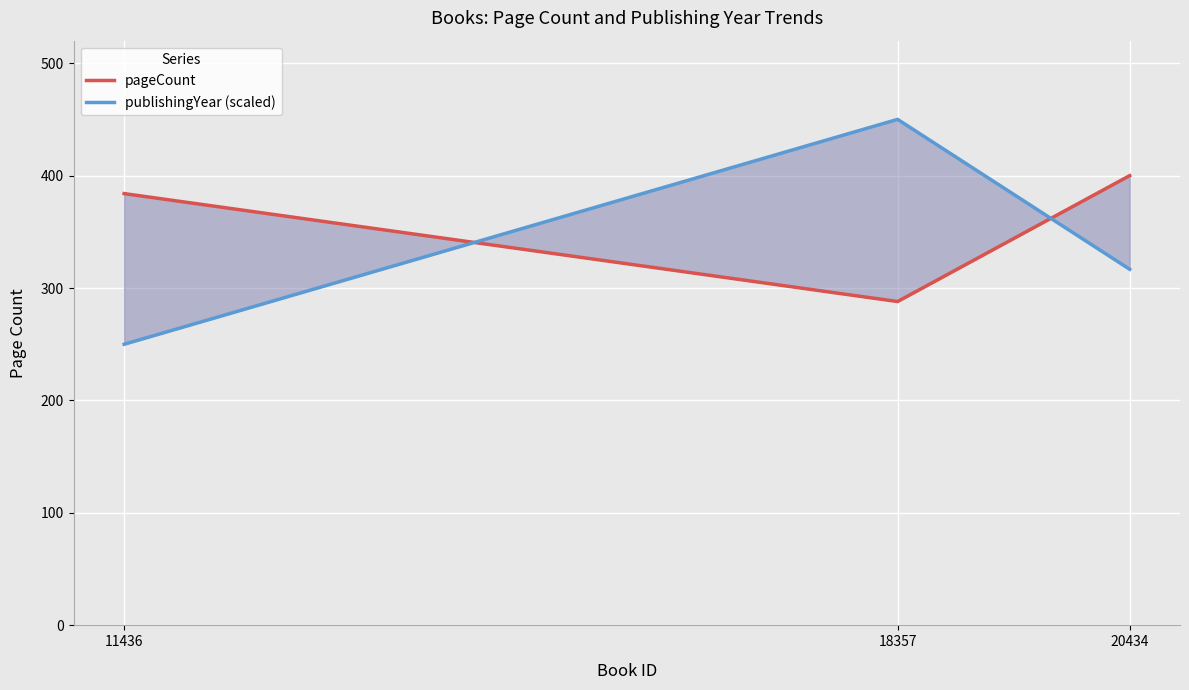

Is the value of publishingYear (scaled) at 11436 greater than the value of pageCount at 11436?

No